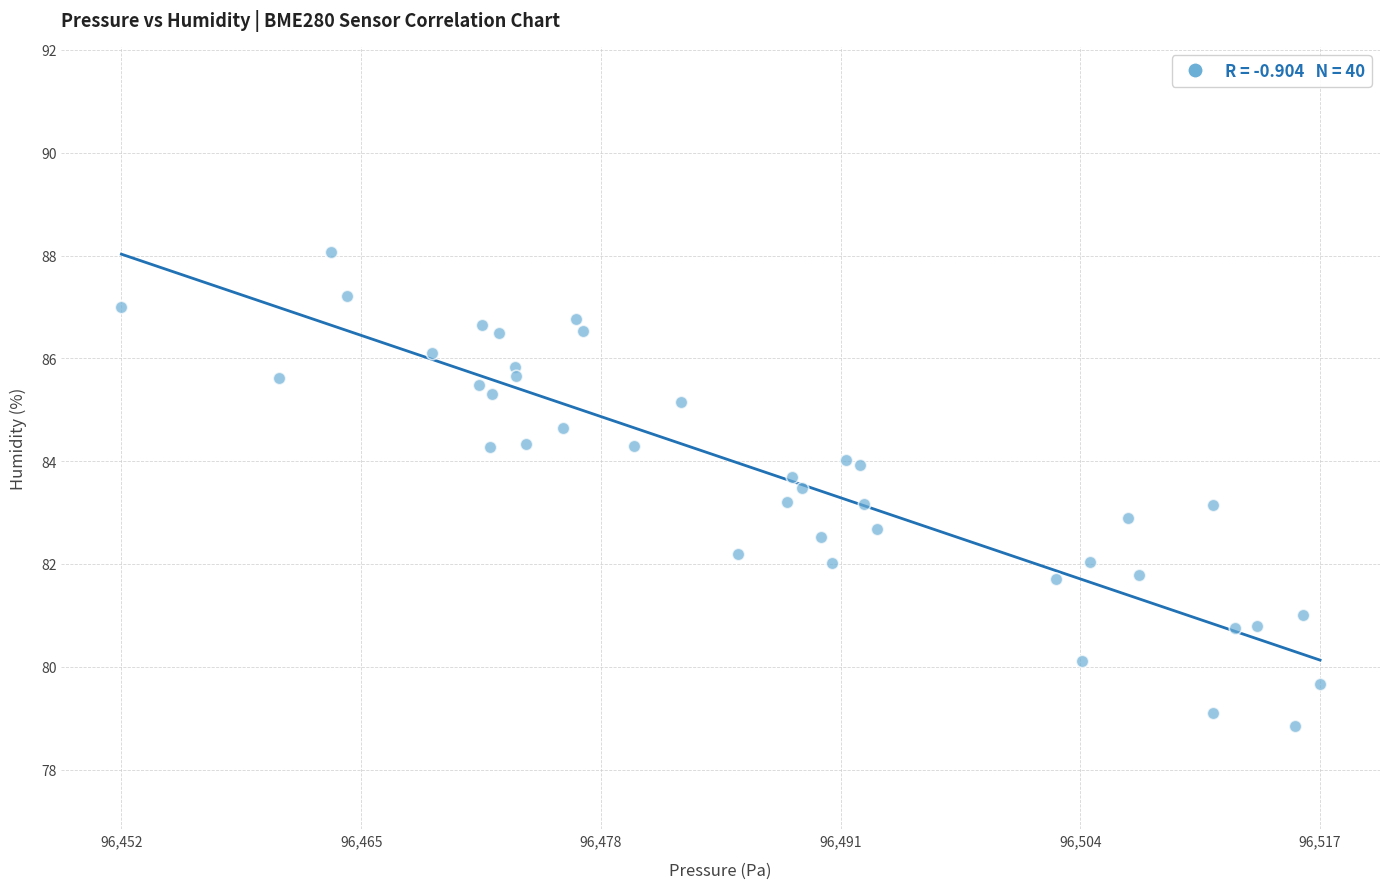

What is the range of X values (max minus min)?

65.5